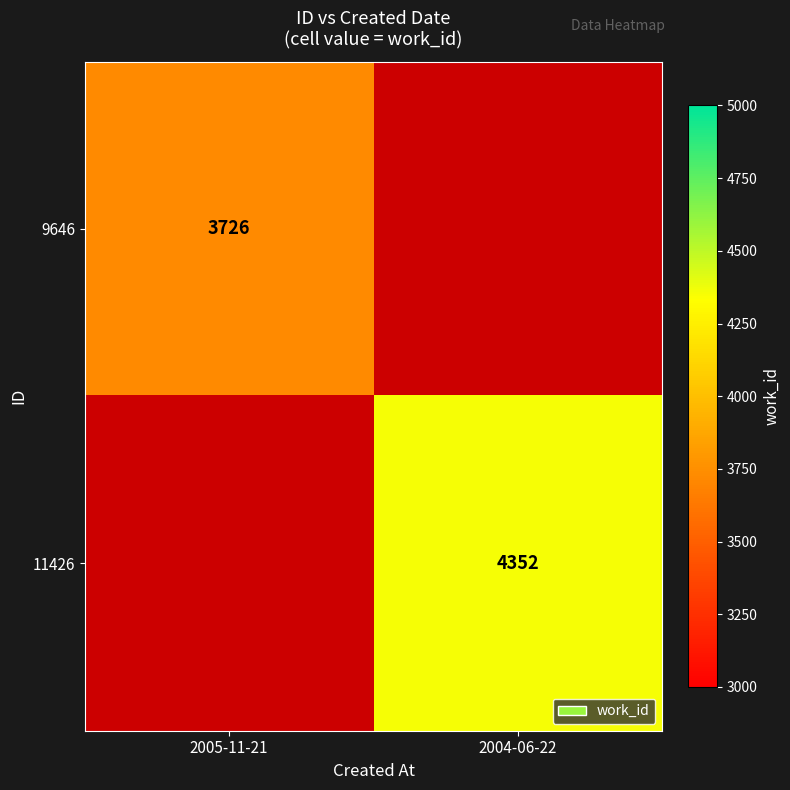

True or false: 9646 has a value of 3726 at 2005-11-21.

True